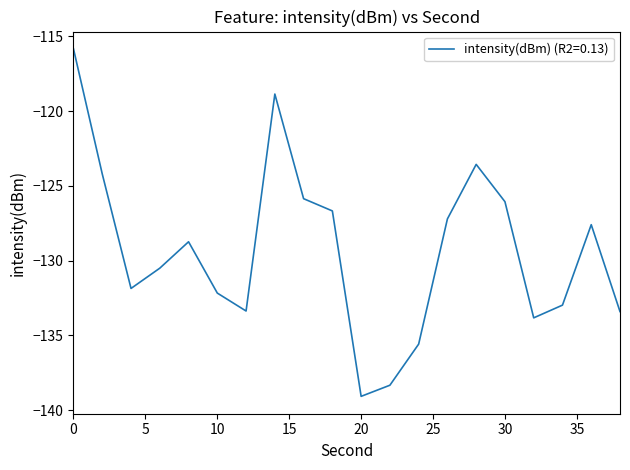

What is the smallest value displayed?

-139.1